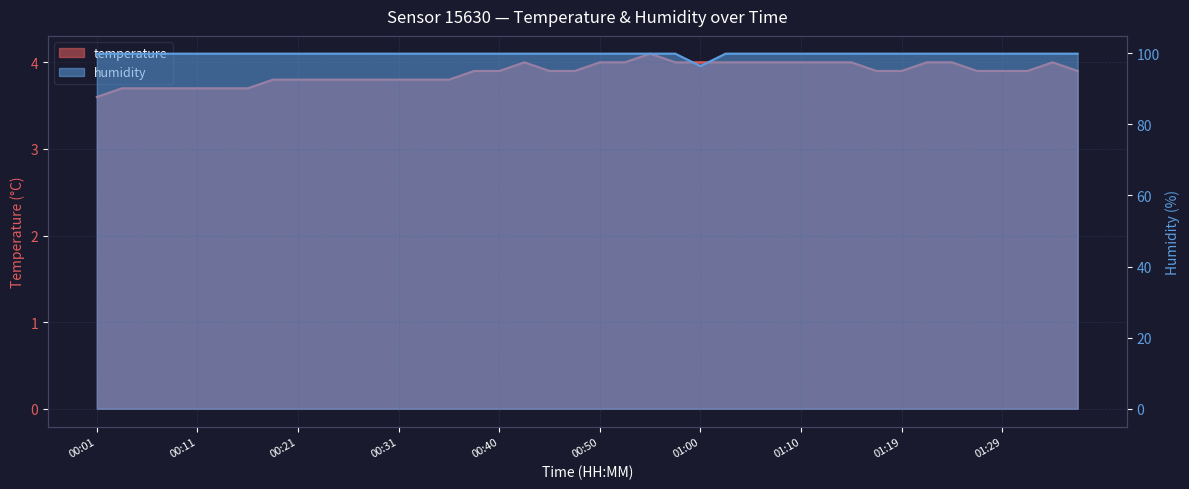

What is the label of the 31st point from the right?

00:23